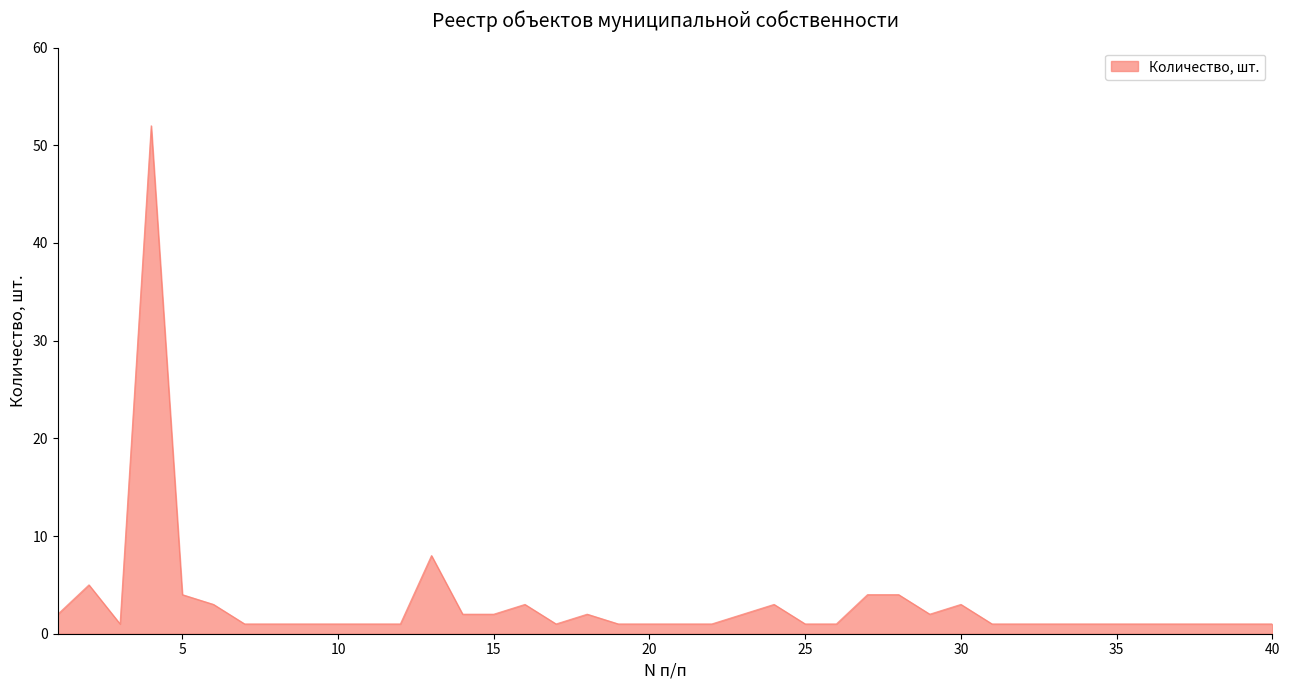

What is the difference between the maximum and minimum values?

51